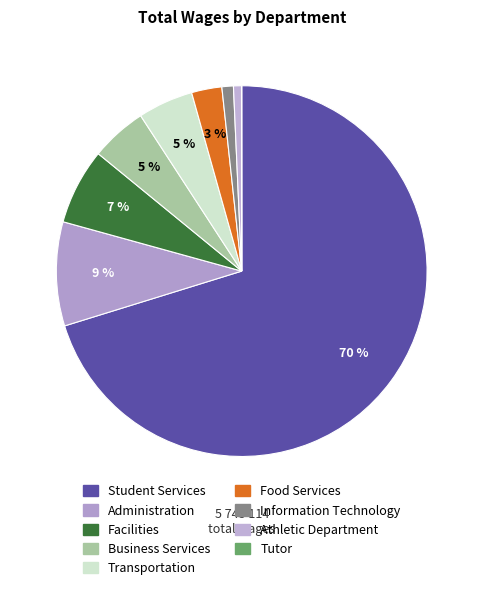

To the nearest percent, what percentage of the pie is Information Technology?

1%